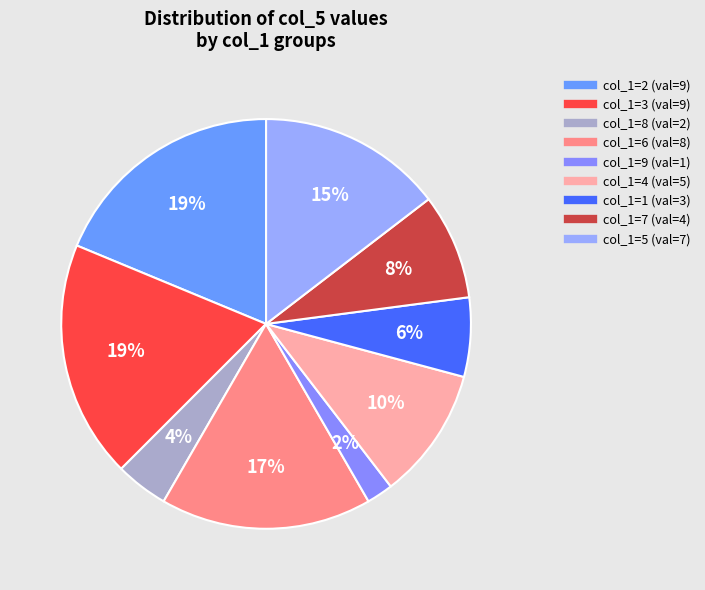

How many slices are in this pie chart?

9